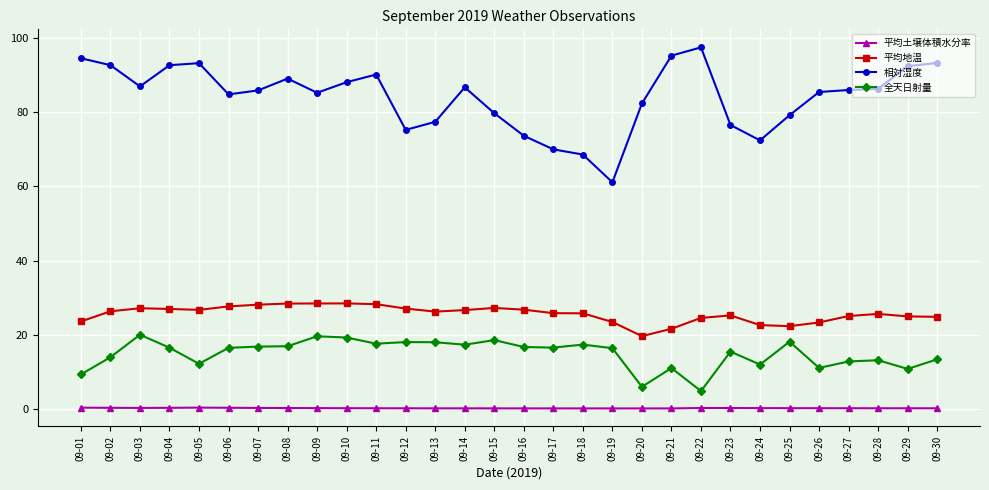

Count the number of data series in this chart.

4